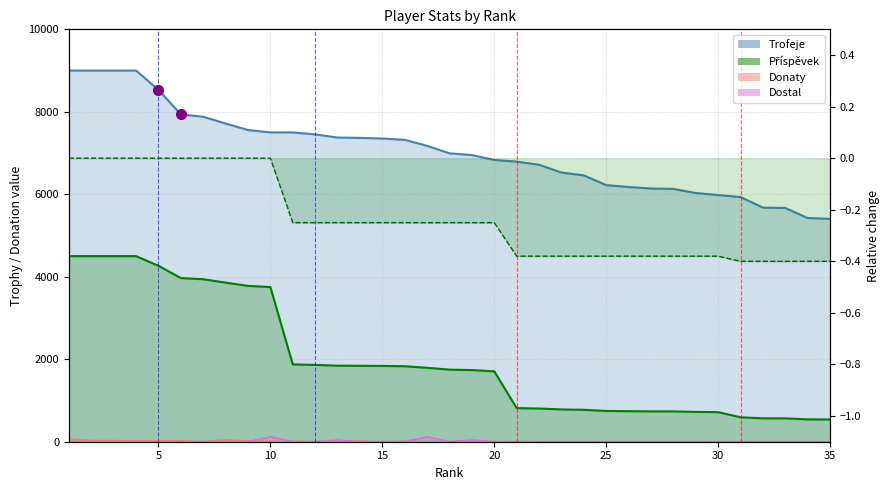

Which series has the widest spread of values?

Příspěvek